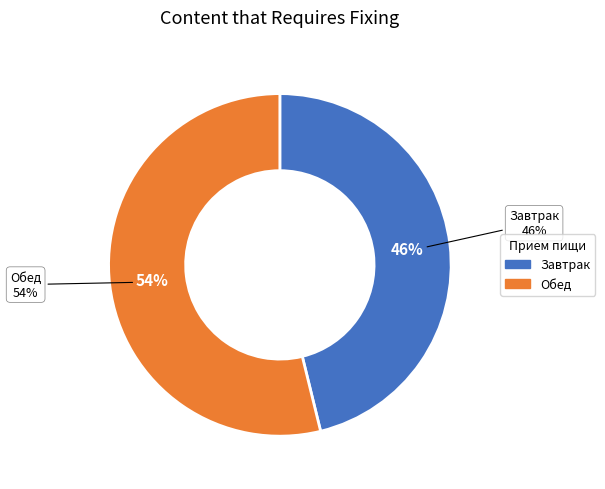

The Чай каркаде slice represents 1% of the pie. True or false?

False